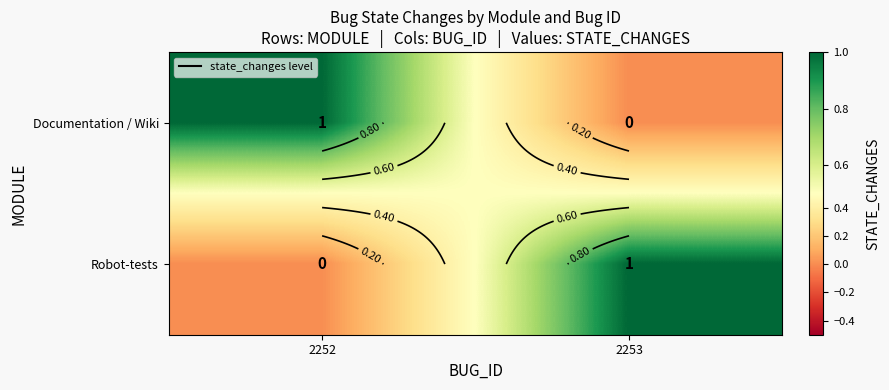

Count the Documentation / Wiki values in the range 0 to 1.

2